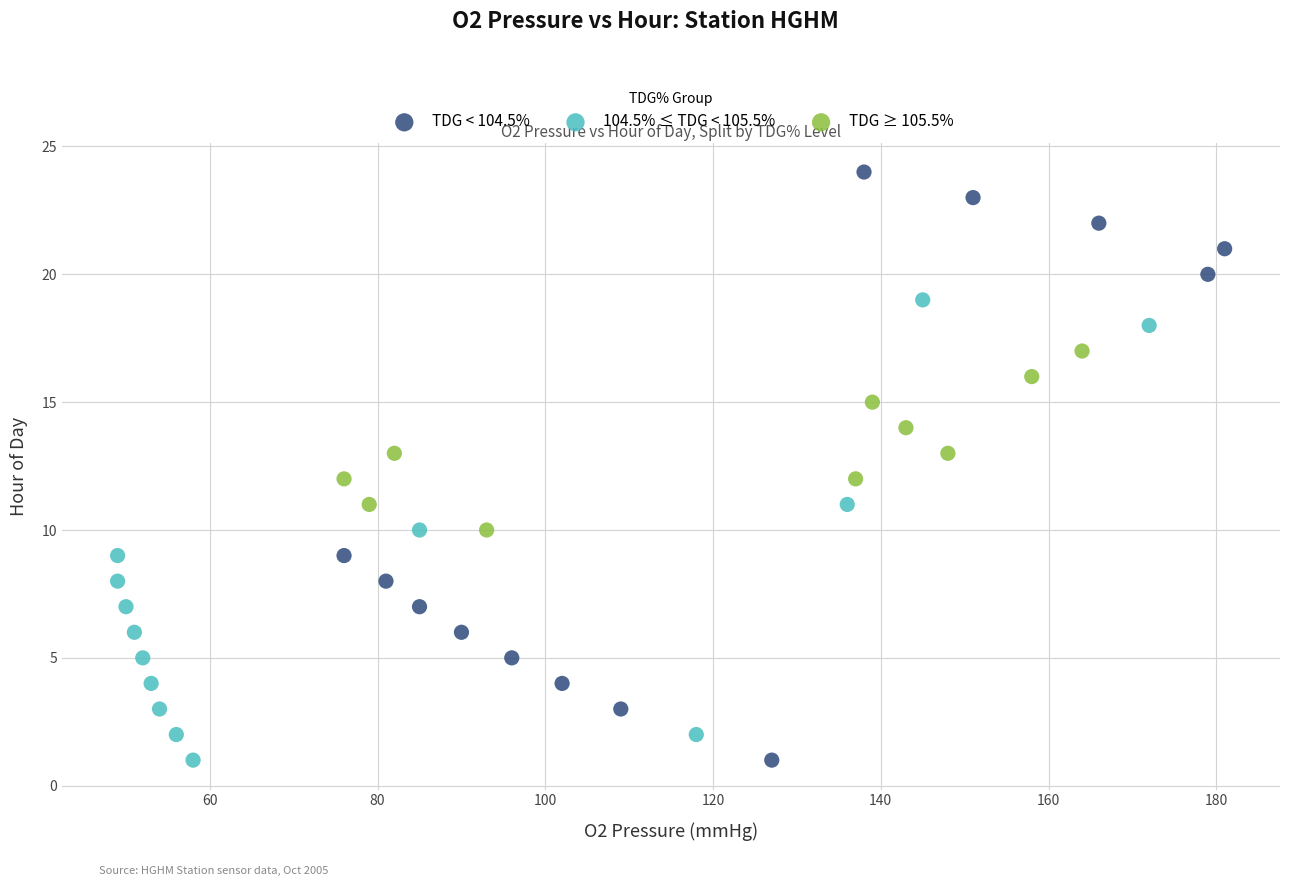

Which series reaches the maximum Y coordinate?

TDG < 104.5%